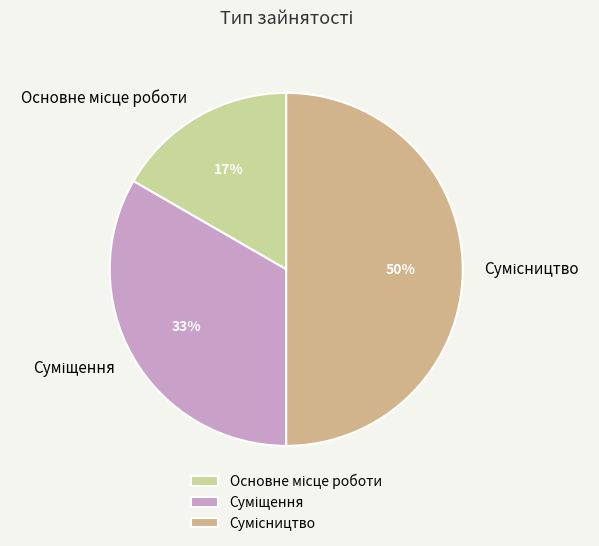

To the nearest percent, what is the average slice percentage?

33%